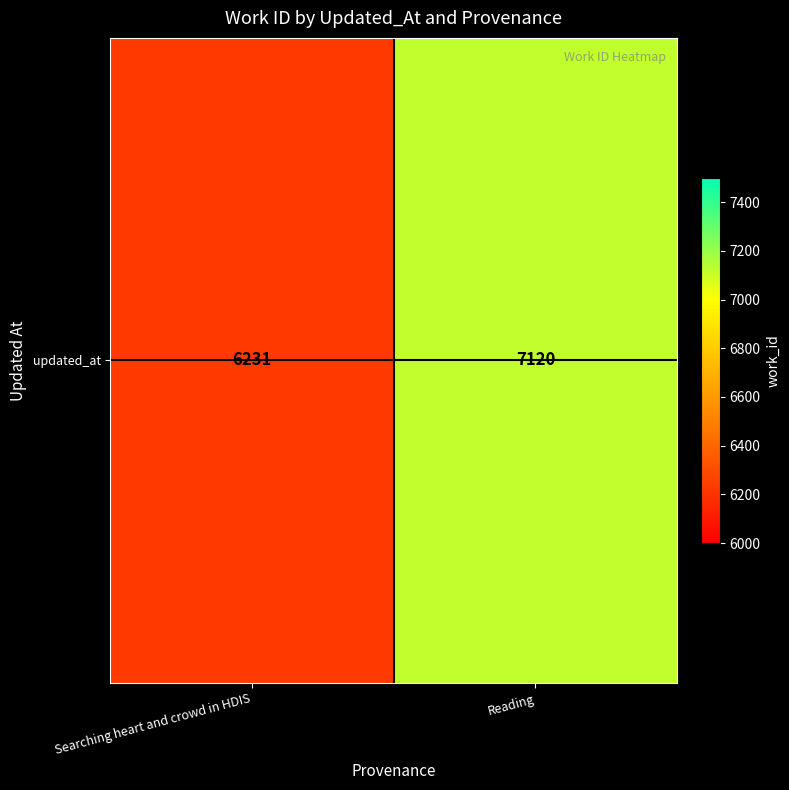

How many categories are shown in the chart?

2